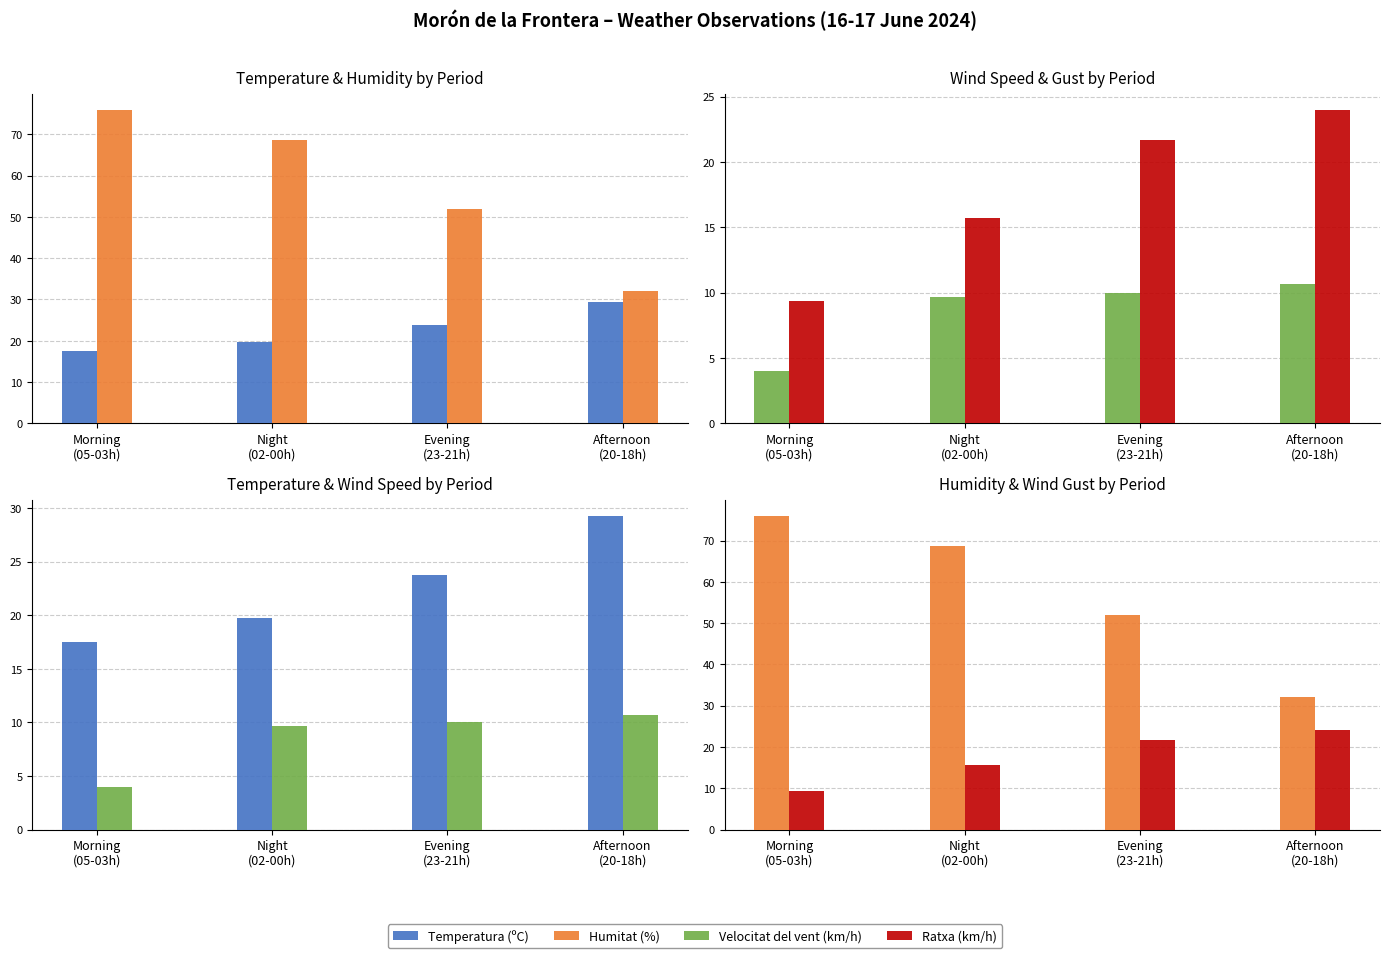

Is the value of Humitat (%) at Morning
(05-03h) greater than the value of Temperatura (ºC) at Evening
(23-21h)?

Yes